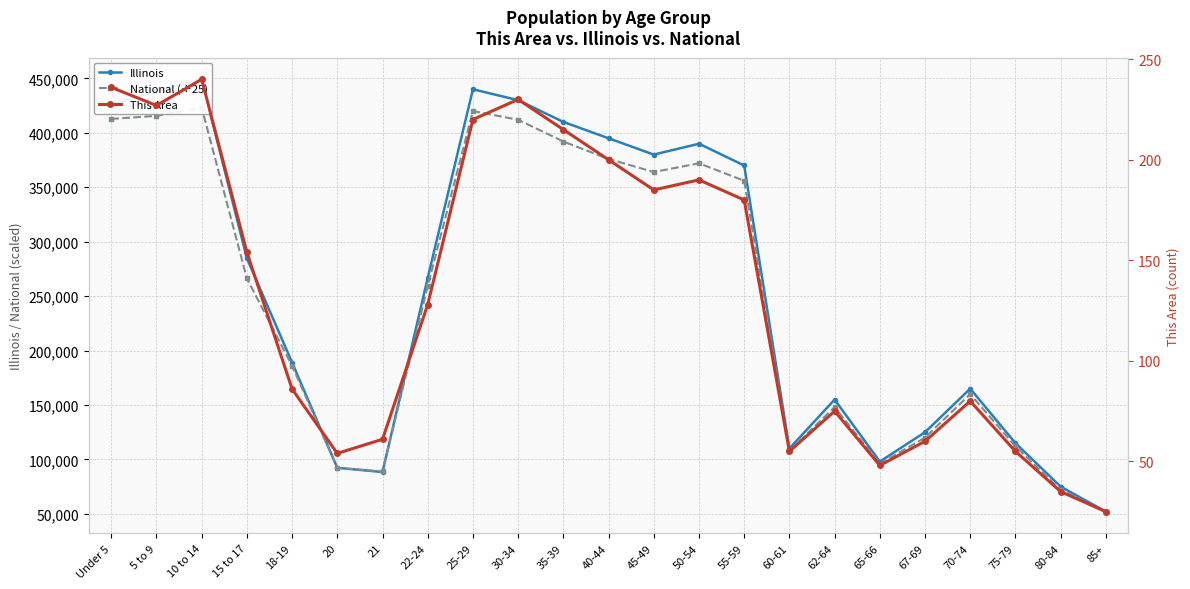

Which series ends up on top after the final intersection of Illinois and National (÷25)?

Illinois